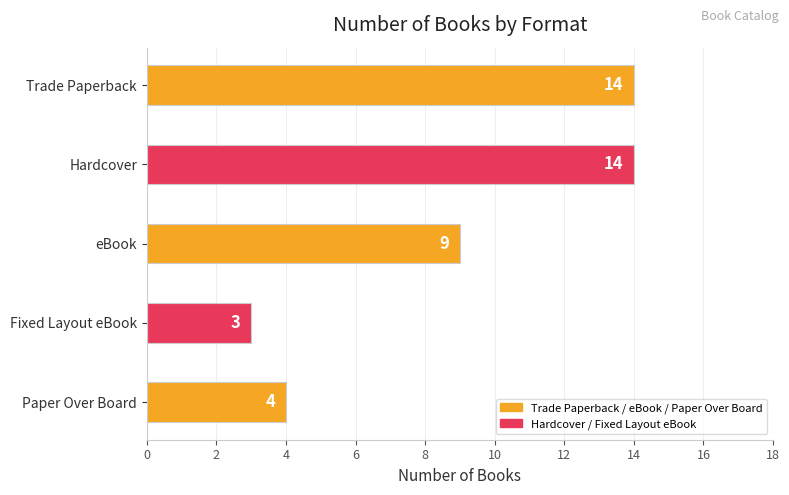

How many series are shown in this chart?

1